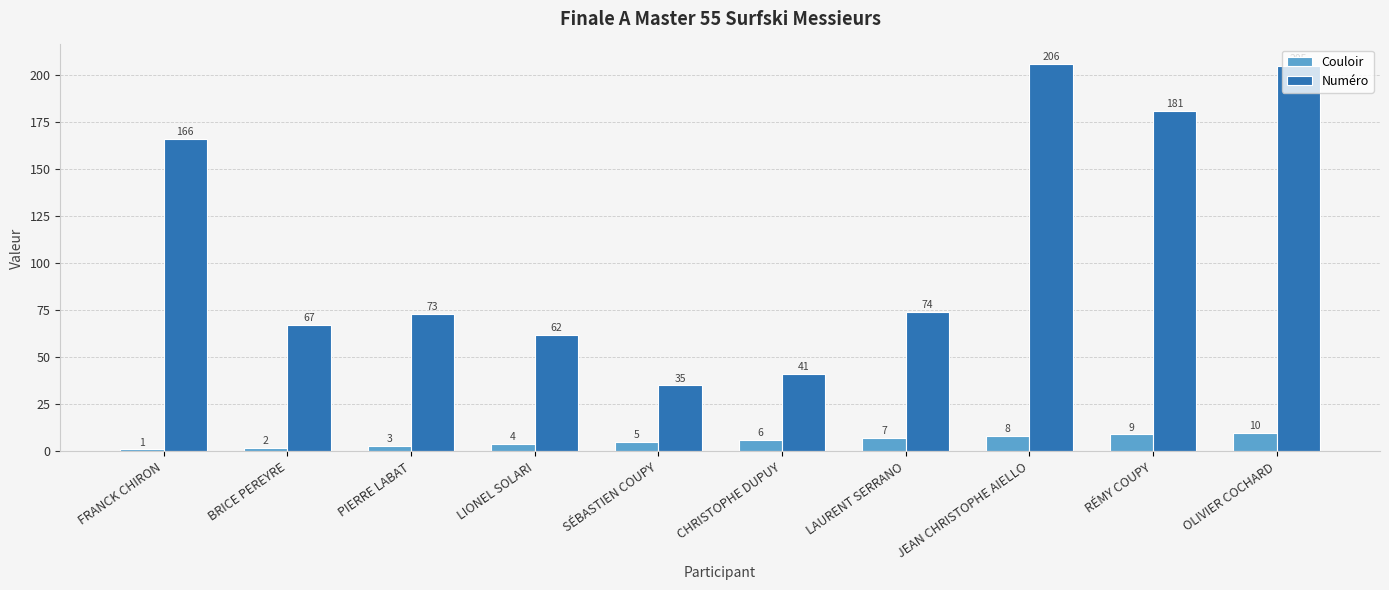

Which series changed the most between BRICE PEREYRE and OLIVIER COCHARD?

Numéro